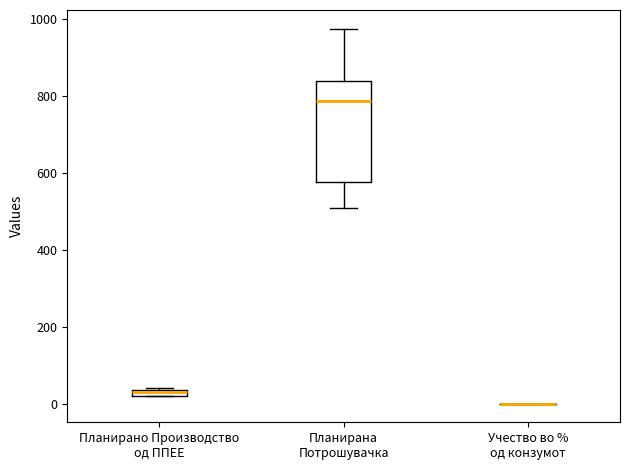

Which box is the tallest, from its lower edge to its upper edge?

Планирана Потрошувачка